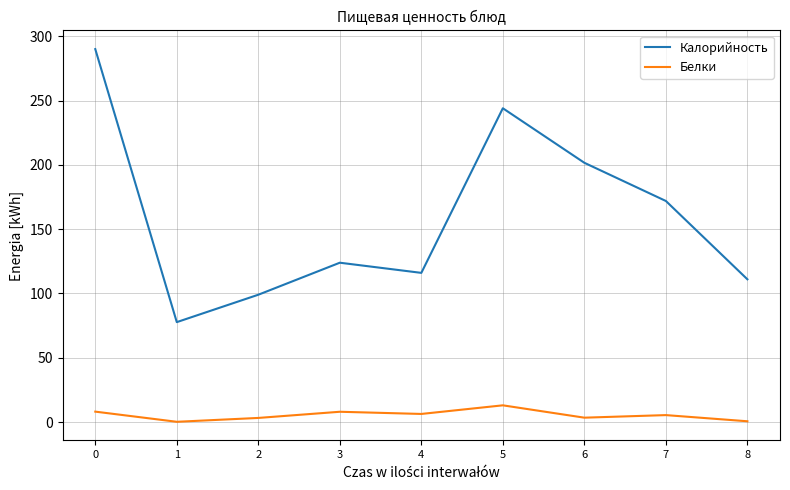

In Калорийность, how many points are lower than both neighbors (excluding endpoints)?

2